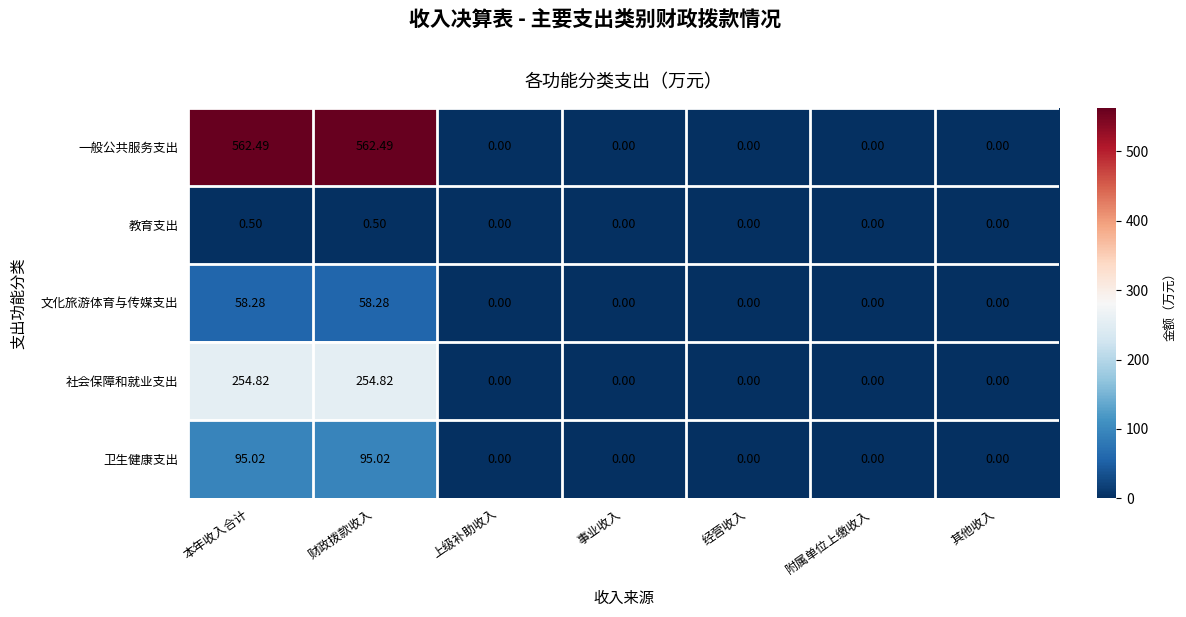

Which series has the largest total across all categories?

一般公共服务支出